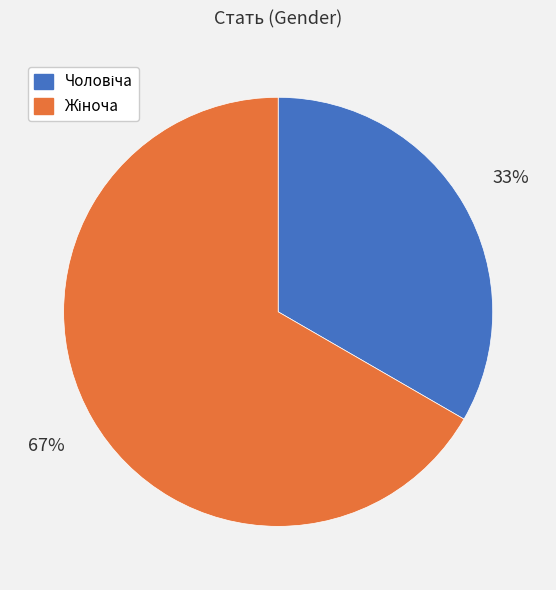

Is there any slice that represents more than half of the pie?

Yes